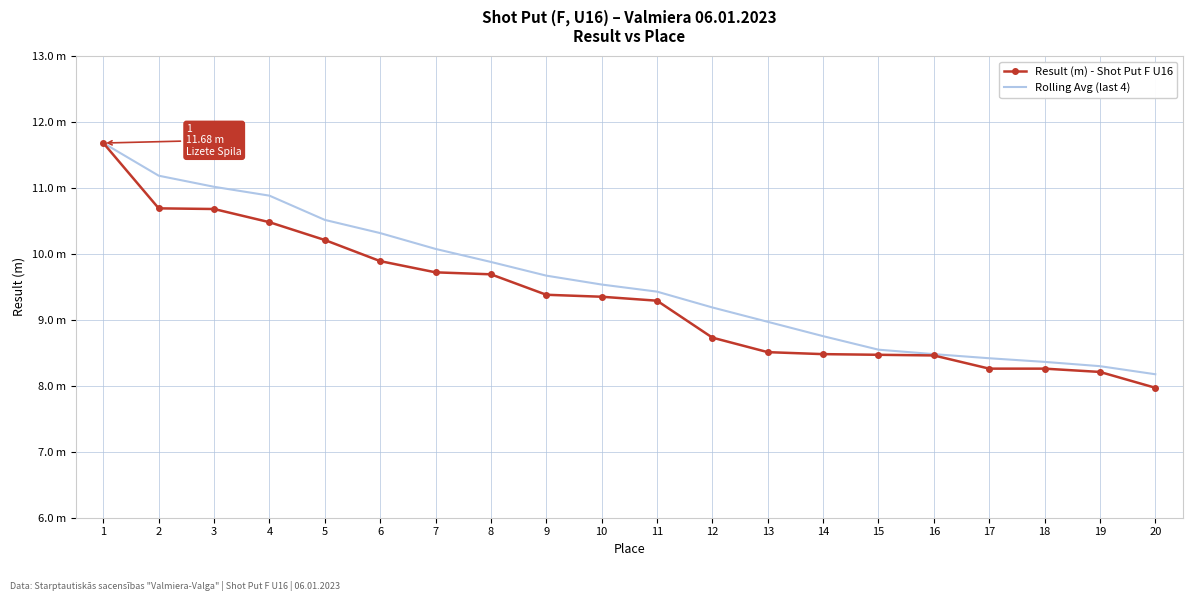

Which series has the largest range (max minus min)?

Result (m) - Shot Put F U16